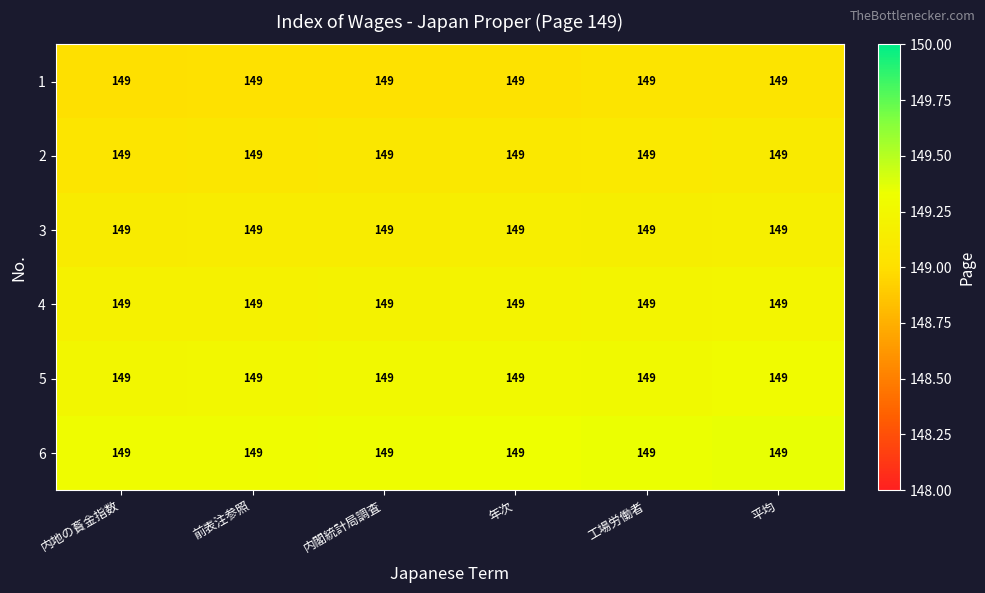

At which label does 3 reach its minimum?

内地の賌金指数